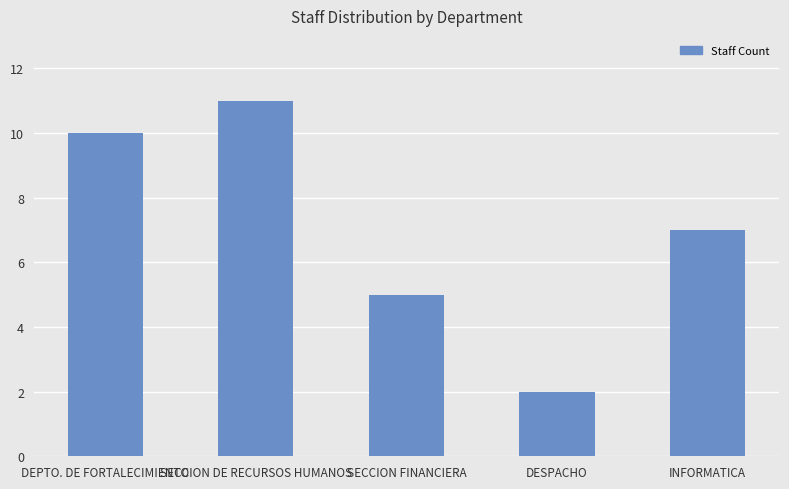

What is the label of the 5th bar from the right?

DEPTO. DE FORTALECIMIENTO